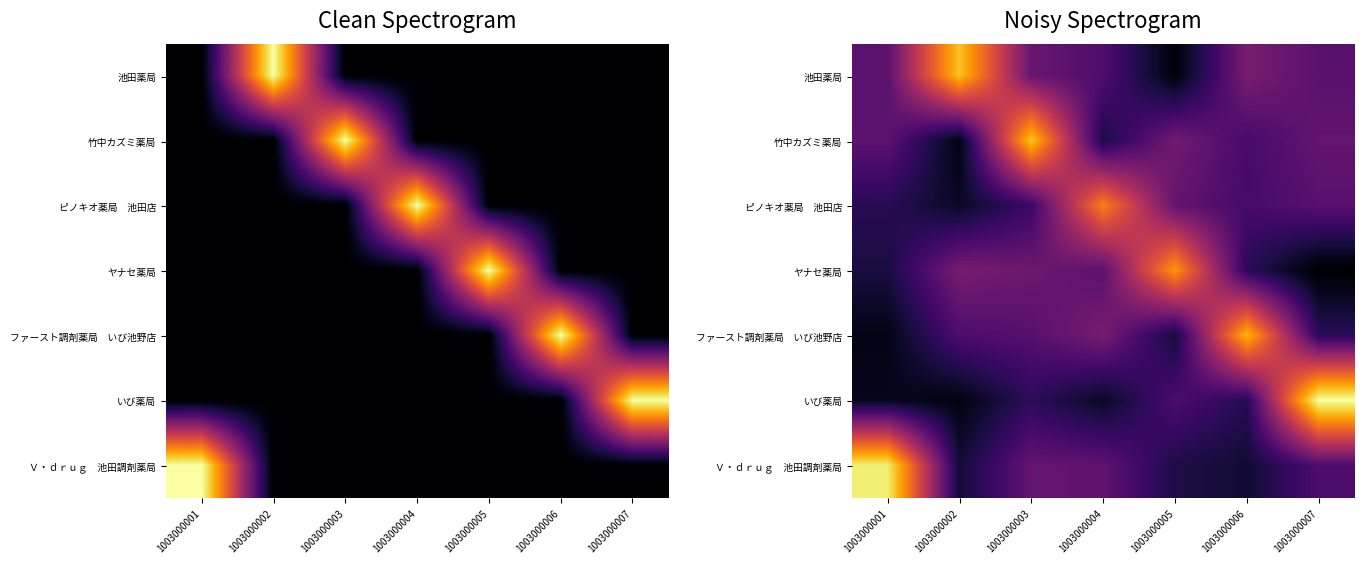

Which series has the largest range (max minus min)?

いび薬局